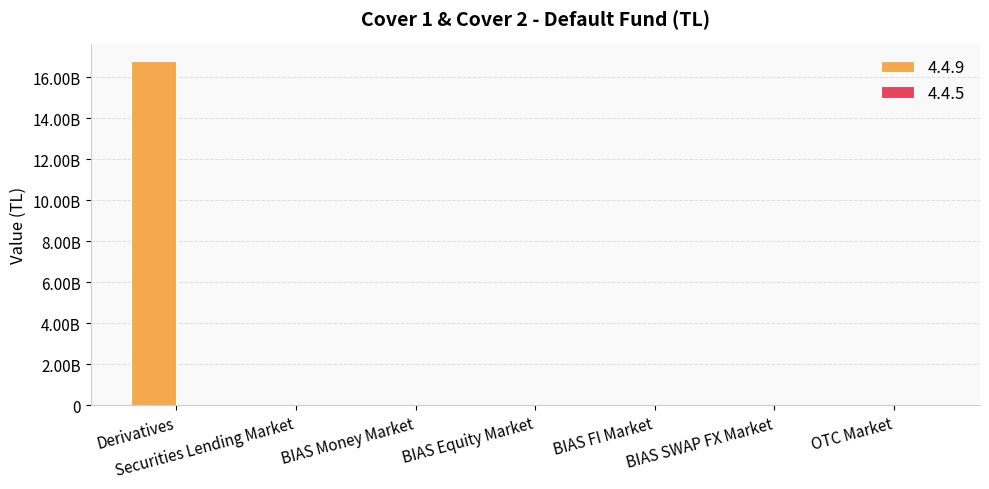

True or false: the data shows -10671844369.4 at BIAS FI Market.

False